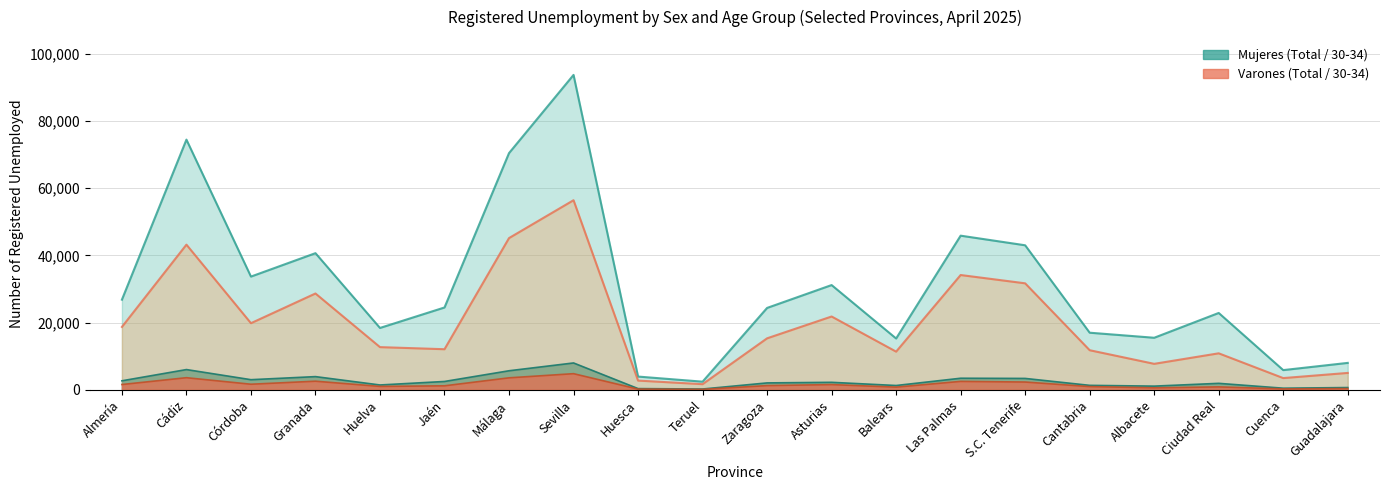

Does the chart display data point markers on the line(s)?

No